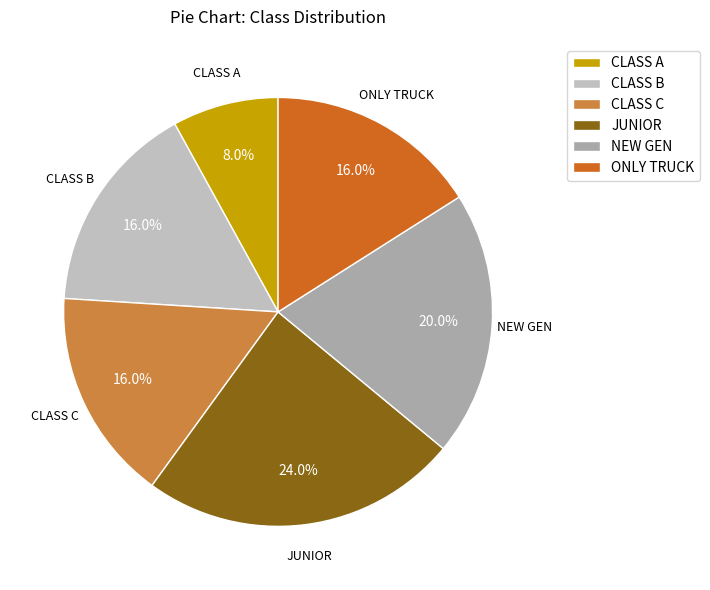

To the nearest percent, what is the average slice percentage?

17%